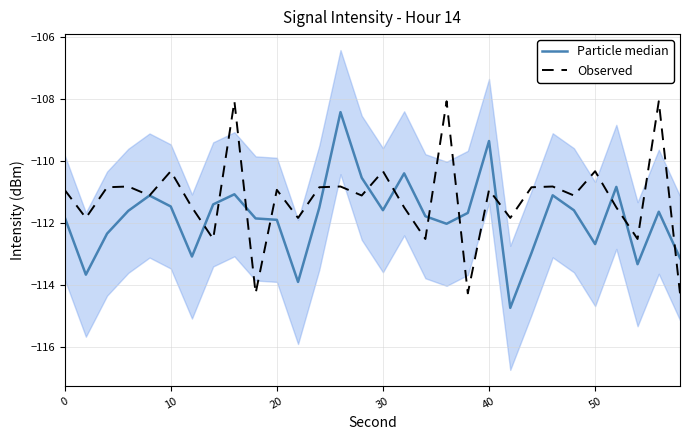

In Observed, how many points are lower than both neighbors (excluding endpoints)?

11